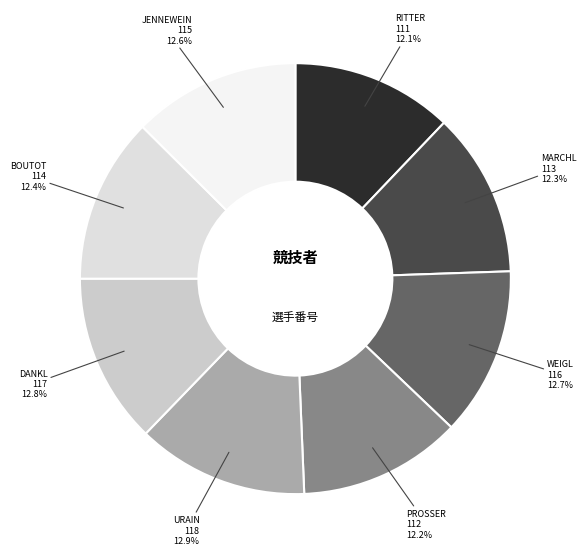

The MARCHL slice represents 12% of the pie. True or false?

True